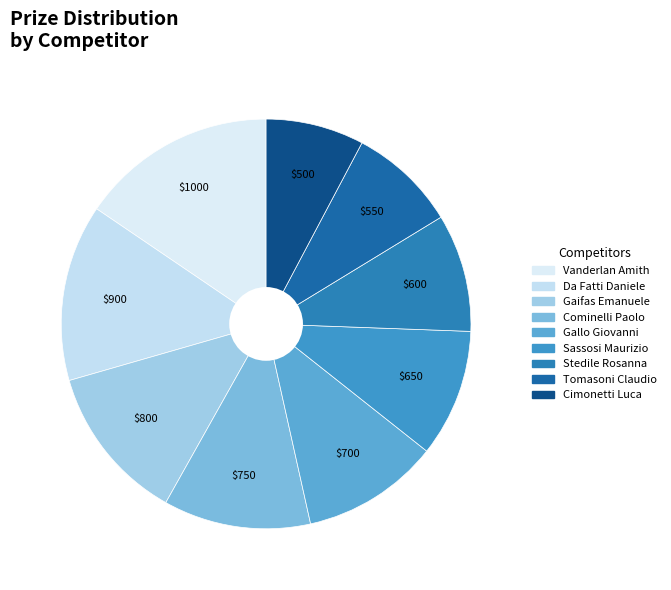

Rank the categories by value from lowest to highest.

Cimonetti Luca, Tomasoni Claudio, Stedile Rosanna, Sassosi Maurizio, Gallo Giovanni, Cominelli Paolo, Gaifas Emanuele, Da Fatti Daniele, Vanderlan Amith